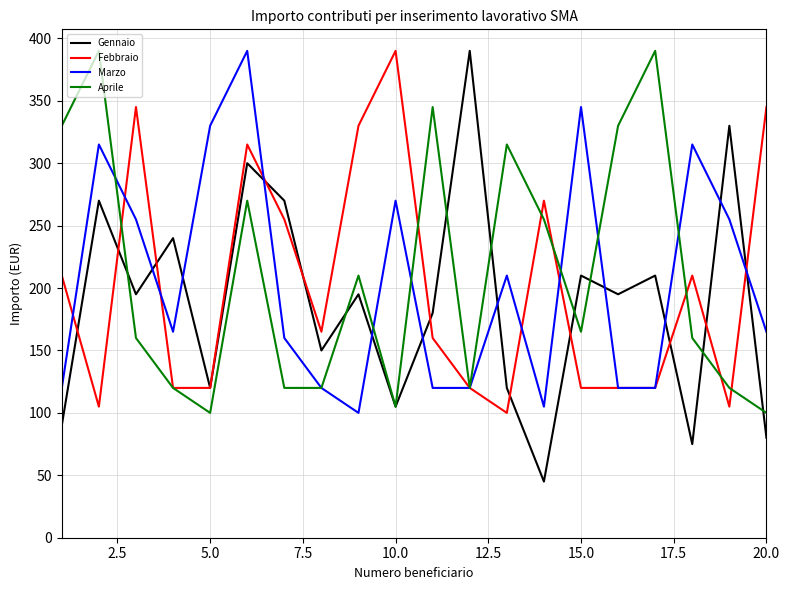

What is the smallest value displayed?

45